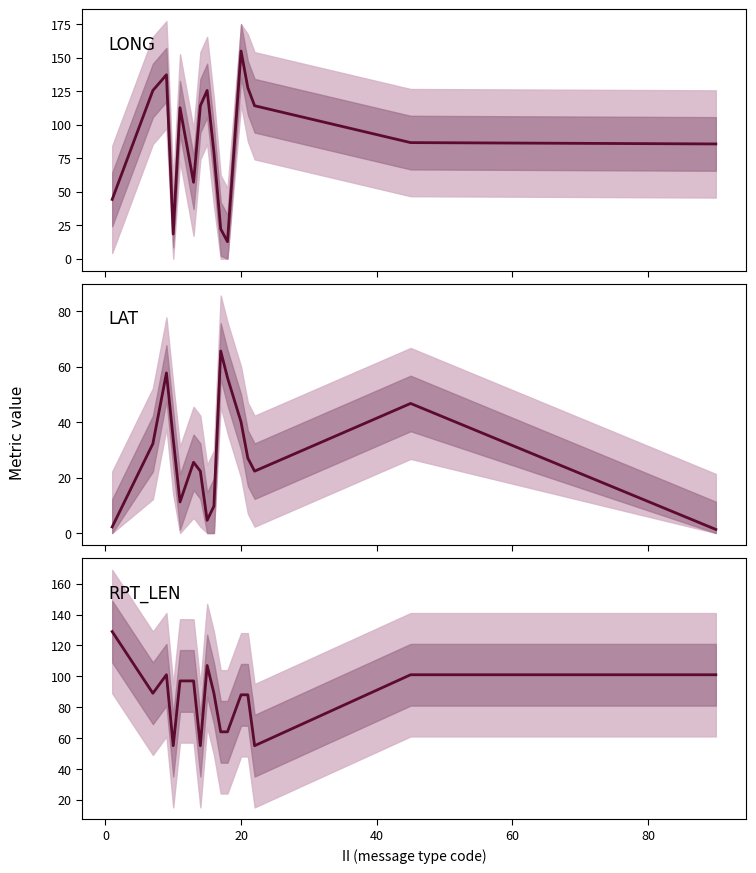

Which series ends up on top after the final intersection of LONG mean and LAT mean?

LONG mean